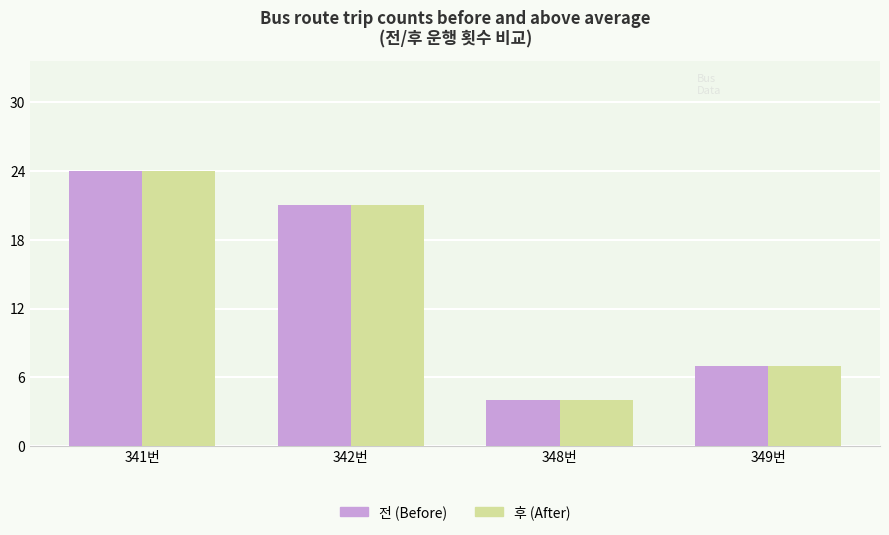

What is the label of the 4th bar from the left?

349번